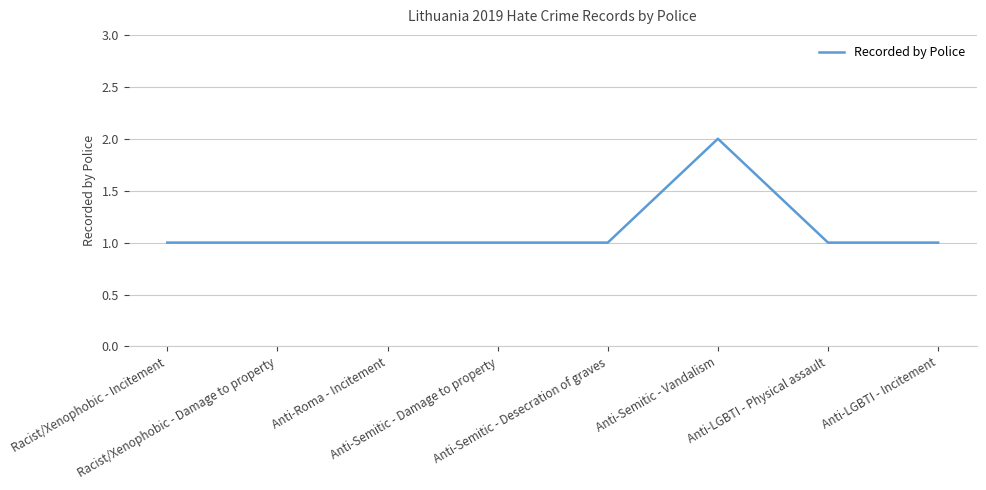

Reading right to left, list all the values displayed in this chart.

Anti-LGBTI - Incitement=1	Anti-LGBTI - Physical assault=1	Anti-Semitic - Vandalism=2	Anti-Semitic - Desecration of graves=1	Anti-Semitic - Damage to property=1	Anti-Roma - Incitement=1	Racist/Xenophobic - Damage to property=1	Racist/Xenophobic - Incitement=1